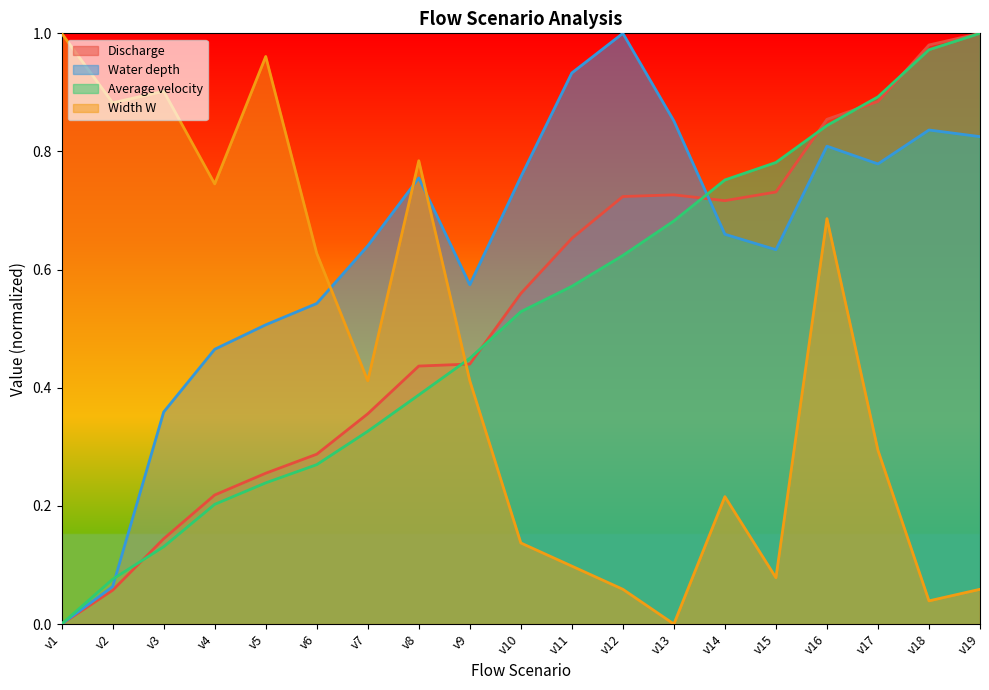

Between which two adjacent categories do Width W and Average velocity first intersect?

v8 and v9